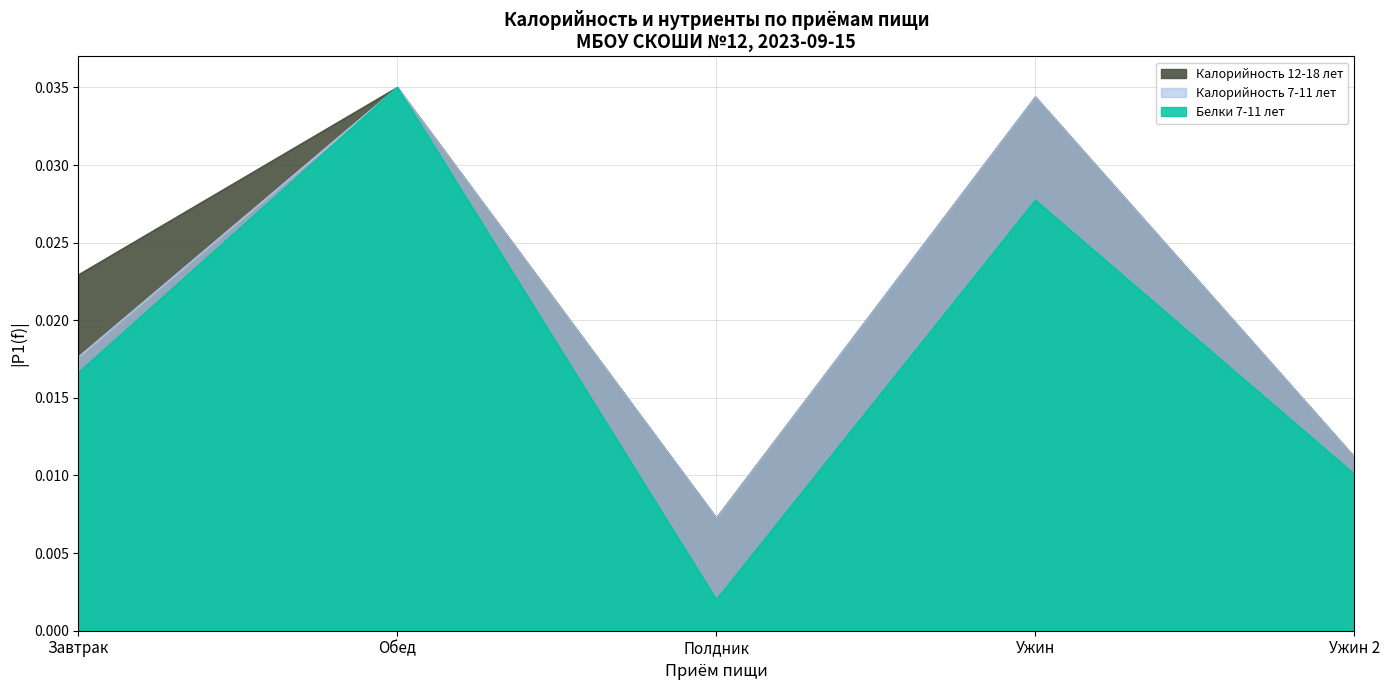

Reading left to right, transcribe all the data shown in this chart.

Калорийность 7-11 лет: 0.0	0.0	0.0	0.0	0.0
Калорийность 12-18 лет: 0.0	0.0	0.0	0.0	0.0
Белки 7-11 лет: 0.0	0.0	0.0	0.0	0.0